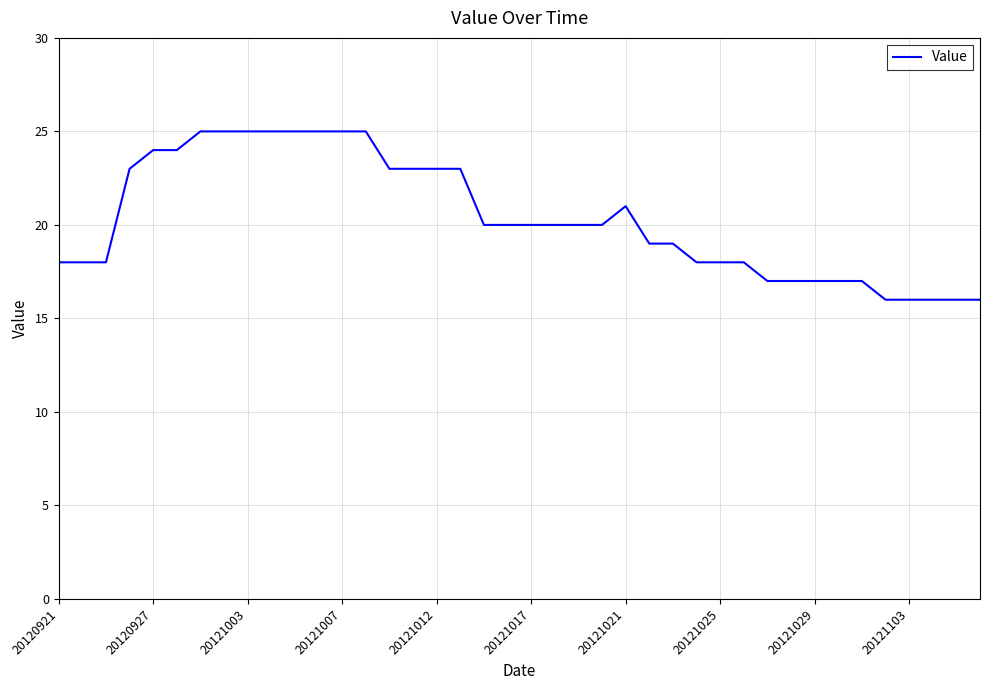

What is the greatest value displayed?

25